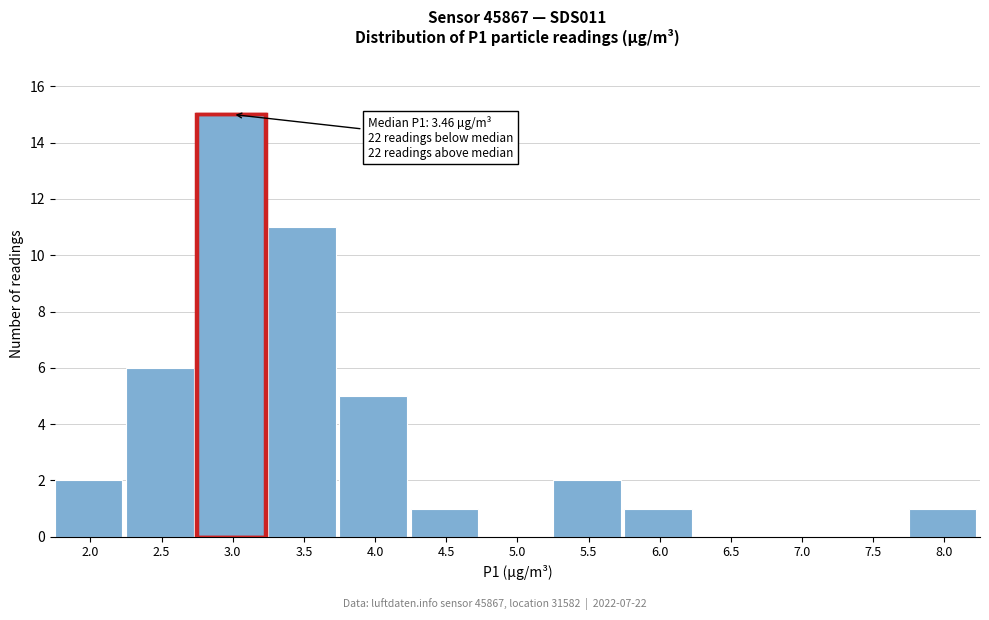

Reading left to right, list all the values displayed in this chart.

2.0=2	2.5=6	3.0=15	3.5=11	4.0=5	4.5=1	5.0=0	5.5=2	6.0=1	6.5=0	7.0=0	7.5=0	8.0=1